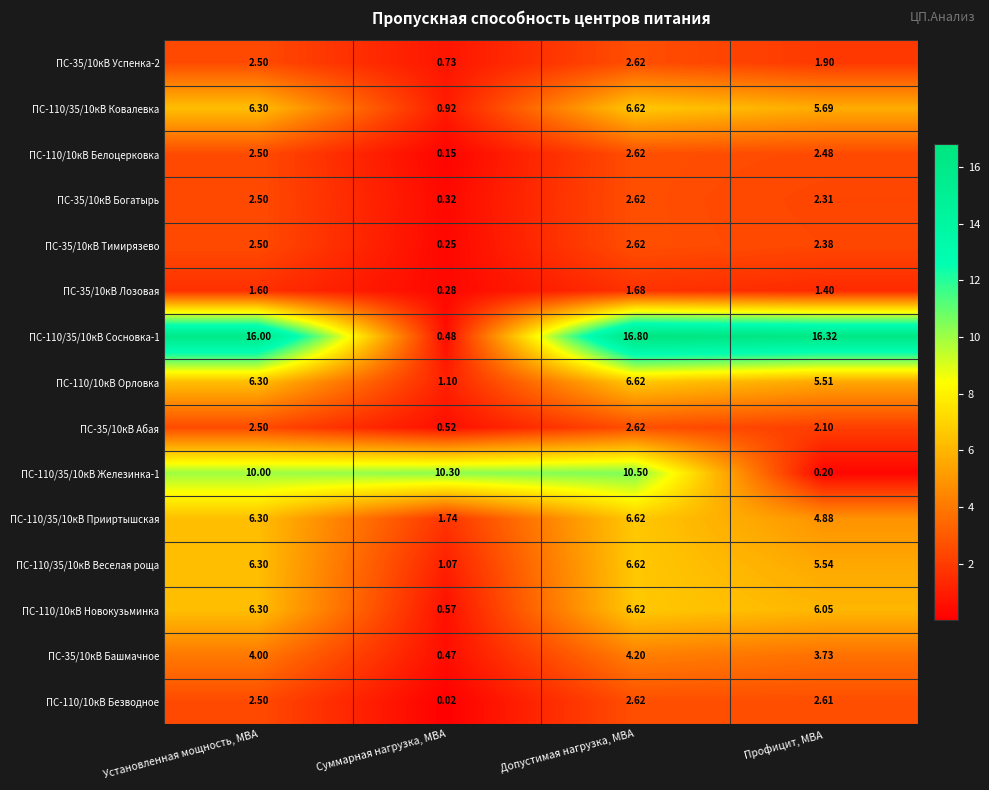

Rank the series at Профицит, МВА from highest to lowest value.

ПС-110/35/10кВ Сосновка-1, ПС-110/10кВ Новокузьминка, ПС-110/35/10кВ Ковалевка, ПС-110/35/10кВ Веселая роща, ПС-110/10кВ Орловка, ПС-110/35/10кВ Прииртышская, ПС-35/10кВ Башмачное, ПС-110/10кВ Безводное, ПС-110/10кВ Белоцерковка, ПС-35/10кВ Тимирязево, ПС-35/10кВ Богатырь, ПС-35/10кВ Абая, ПС-35/10кВ Успенка-2, ПС-35/10кВ Лозовая, ПС-110/35/10кВ Железинка-1